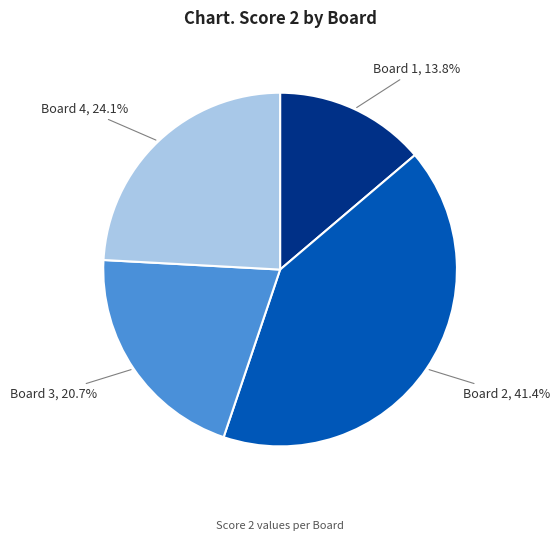

Is there a majority slice in this chart?

No